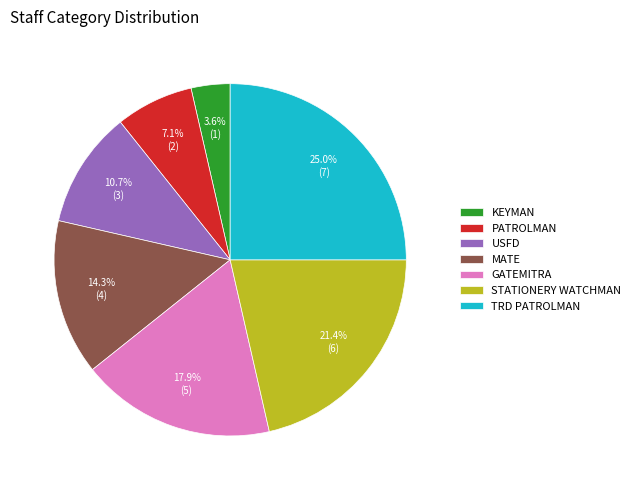

How many segments does this pie chart have?

7